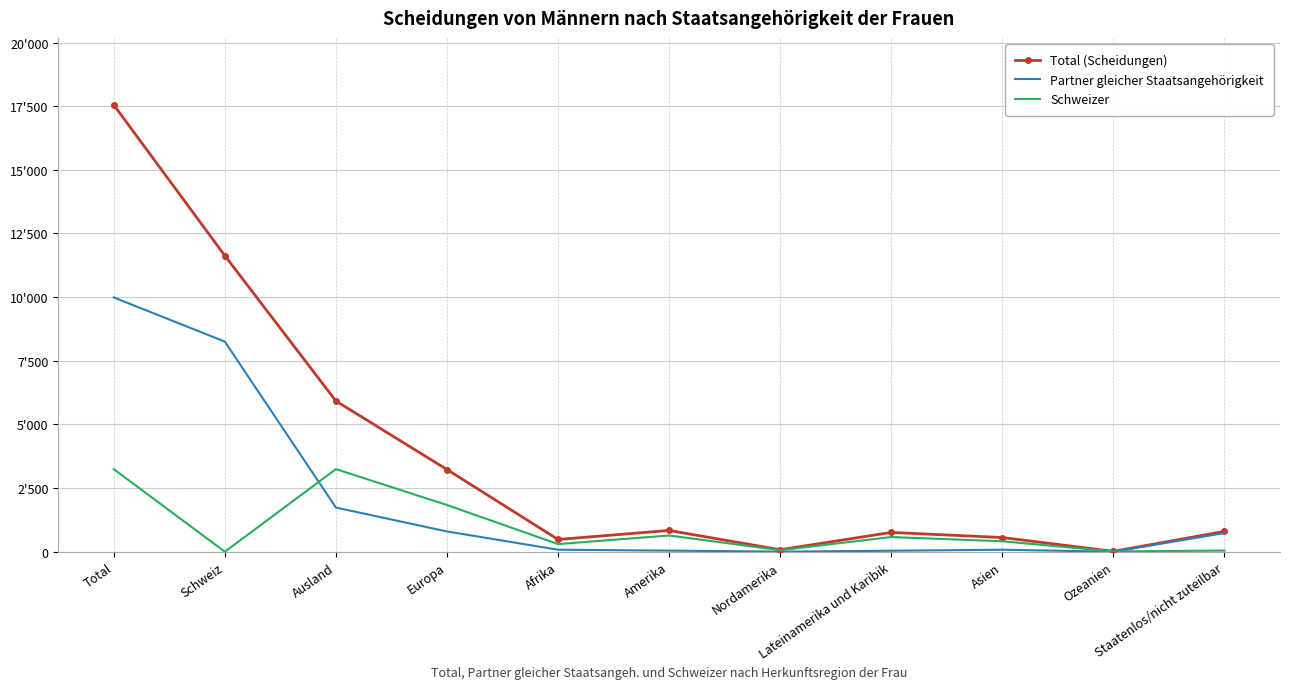

What is the sum of the Total (Scheidungen) values at Total and Ozeanien?

17565